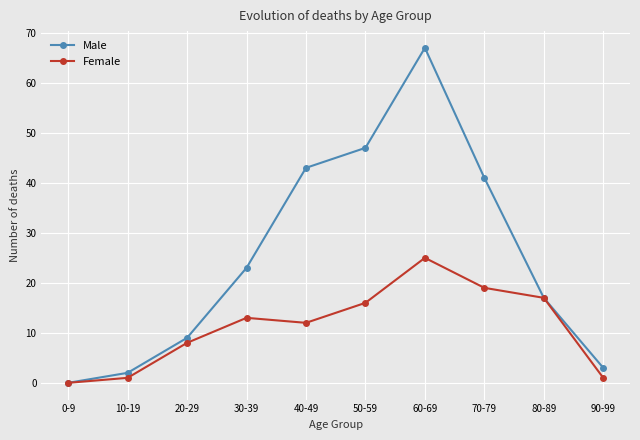

Rank the series by their maximum value, from lowest to highest.

Female, Male